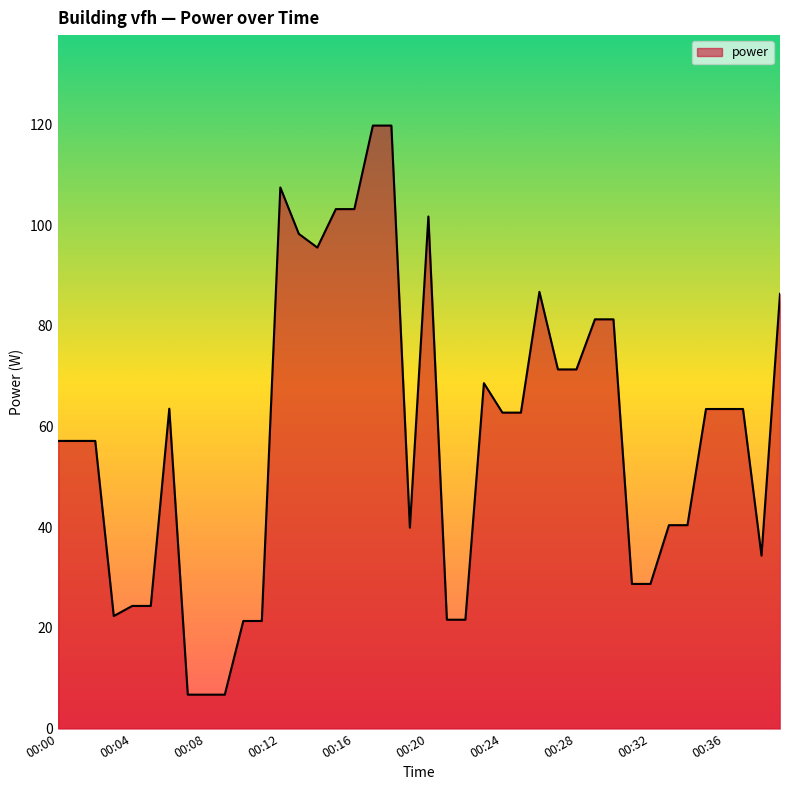

What is the maximum value shown in the chart?

119.8